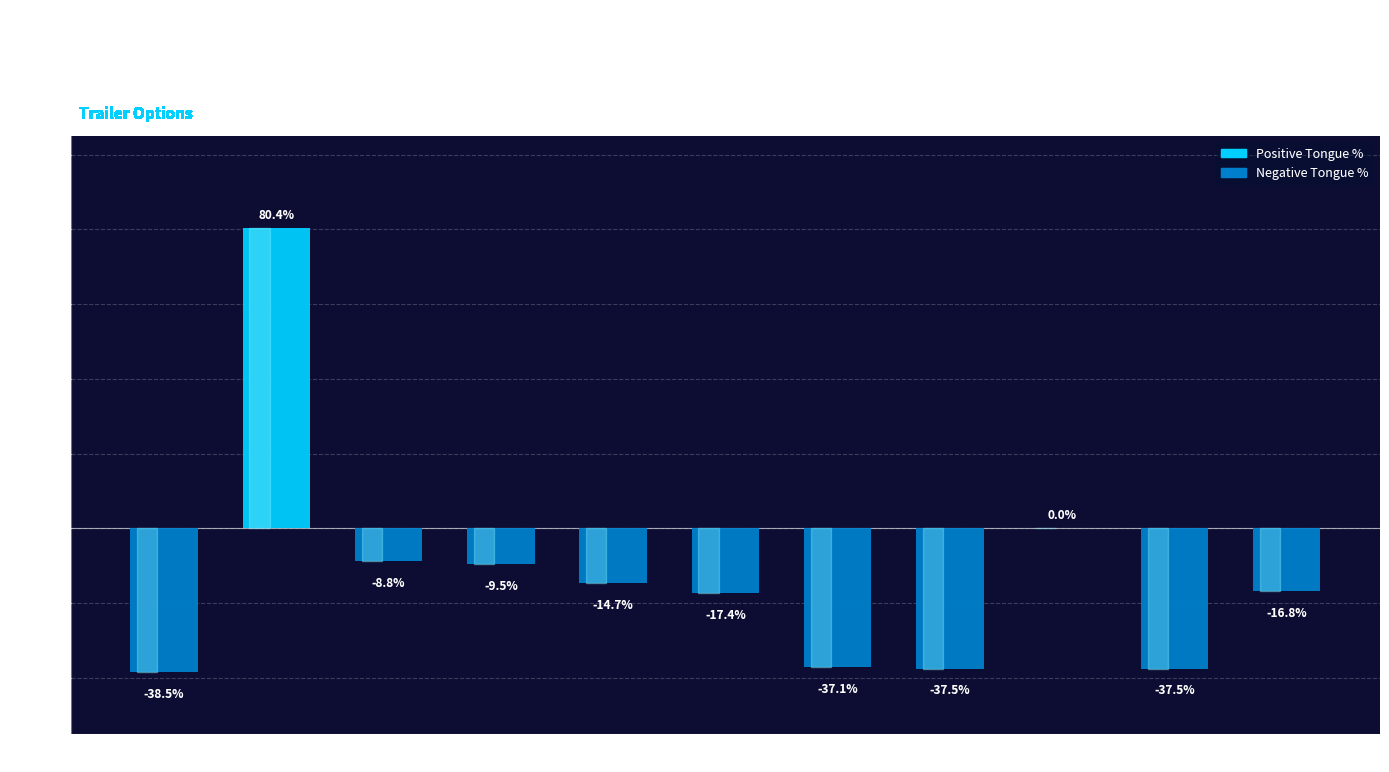

Reading left to right, what are all the values shown in this chart?

Two burner
cooktop=-0.4	20 Lb.
propane tank=0.8	Fresh water
tank=-0.1	Gray water
tank=-0.1	3 Drawer
cabinet (stove)=-0.1	3 Drawer
cabinet (right)=-0.2	Portable
freezer/fridge=-0.4	Hatch bat
wings=-0.4	Bendy galley
light=0.0	Hatch Bag
with mirror=-0.4	5000 BTU
air conditioner=-0.2